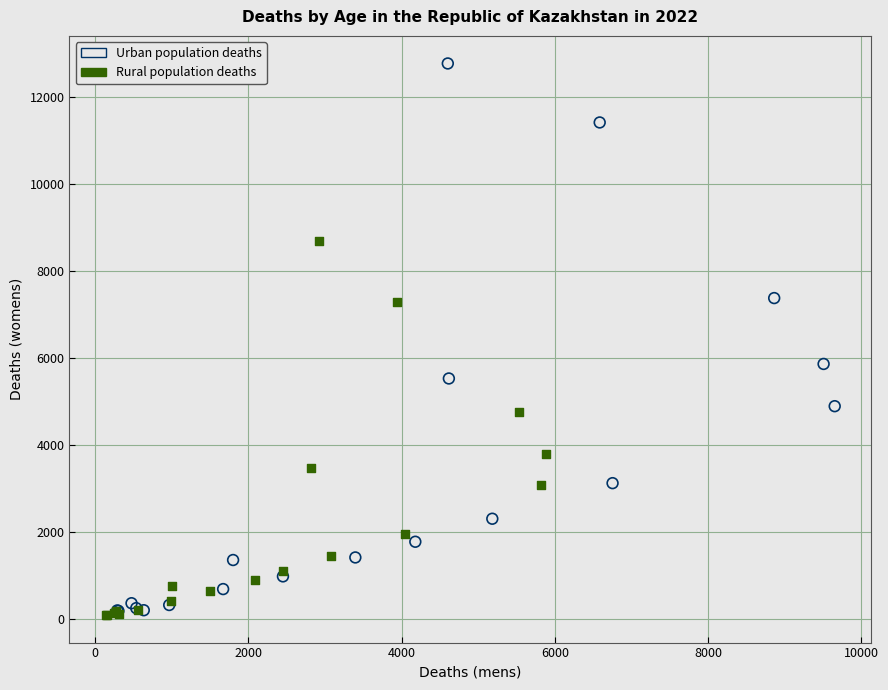

Which series has the widest spread of Y values?

Urban population deaths